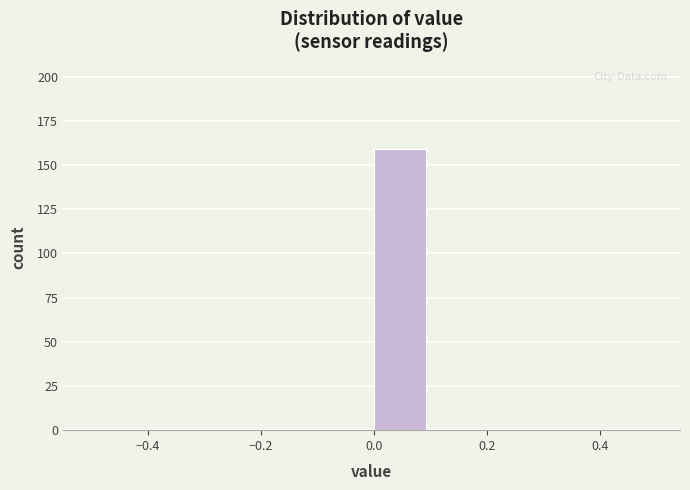

What is the height of the bar covering 0.0 to 0.1 on the x-axis? The values are not printed on the chart, so give them approximately, as read against the axis.

160